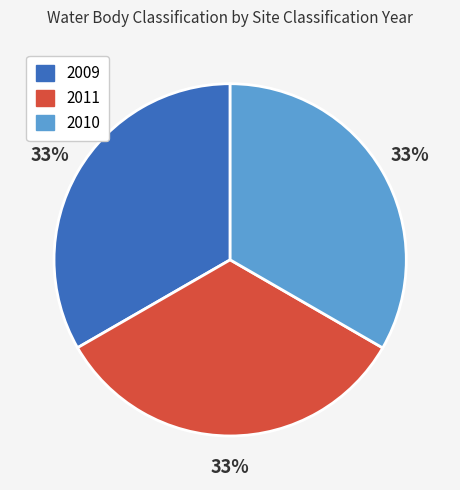

Is there any slice that represents more than half of the pie?

No